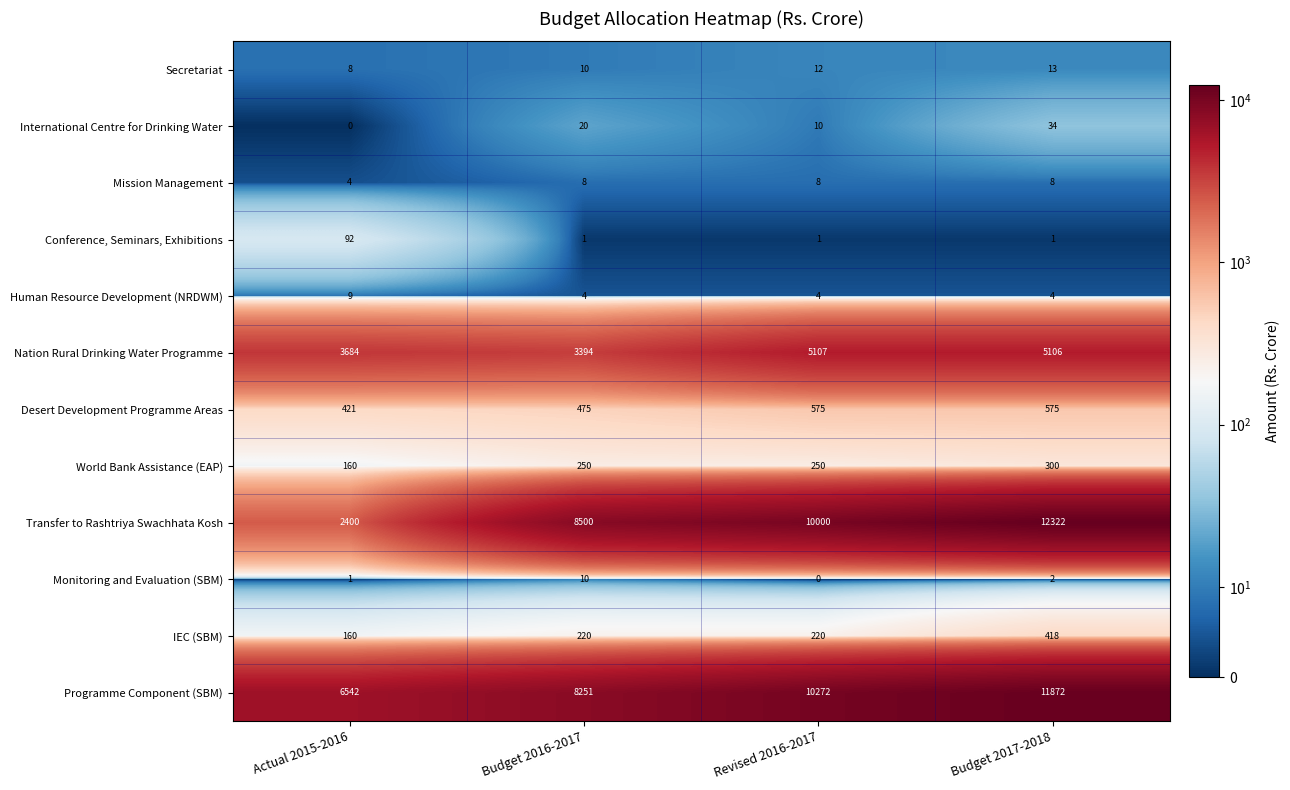

What is the average value of the Mission Management series?

7